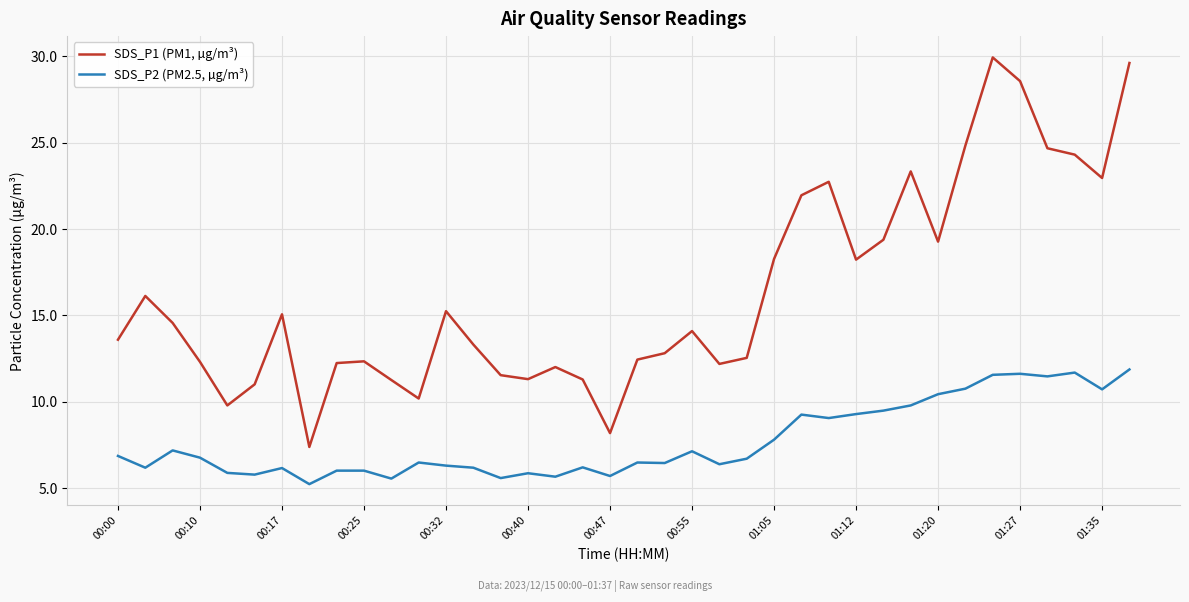

Which series has the largest total across all categories?

SDS_P1 (PM1, µg/m³)